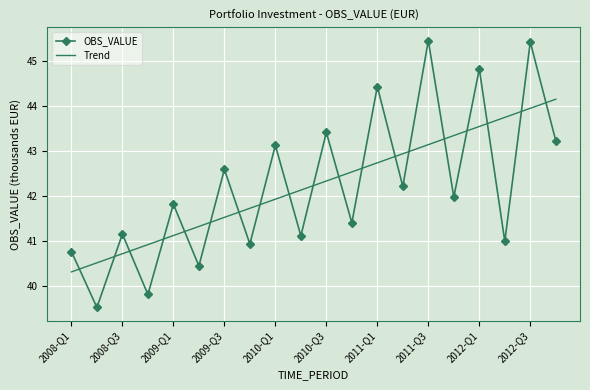

How many times do OBS_VALUE and Trend cross each other?

19